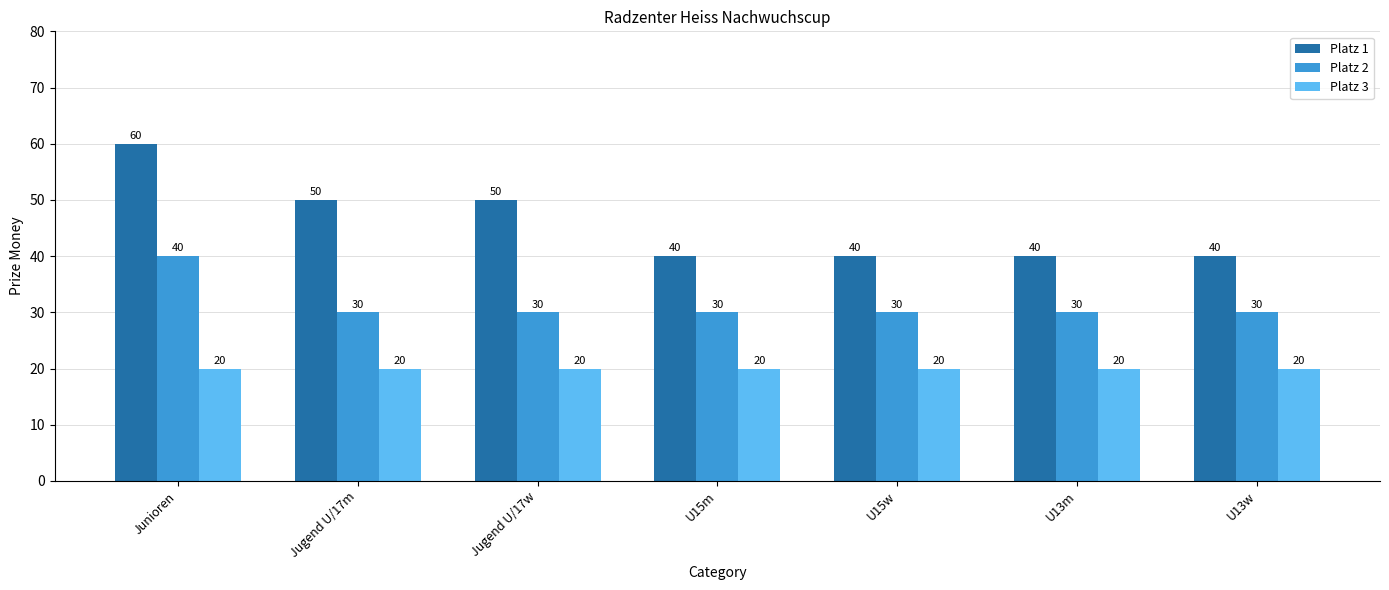

Reading right to left, extract all data points from this chart.

Platz 1: U13w=40	U13m=40	U15w=40	U15m=40	Jugend U/17w=50	Jugend U/17m=50	Junioren=60
Platz 2: U13w=30	U13m=30	U15w=30	U15m=30	Jugend U/17w=30	Jugend U/17m=30	Junioren=40
Platz 3: U13w=20	U13m=20	U15w=20	U15m=20	Jugend U/17w=20	Jugend U/17m=20	Junioren=20